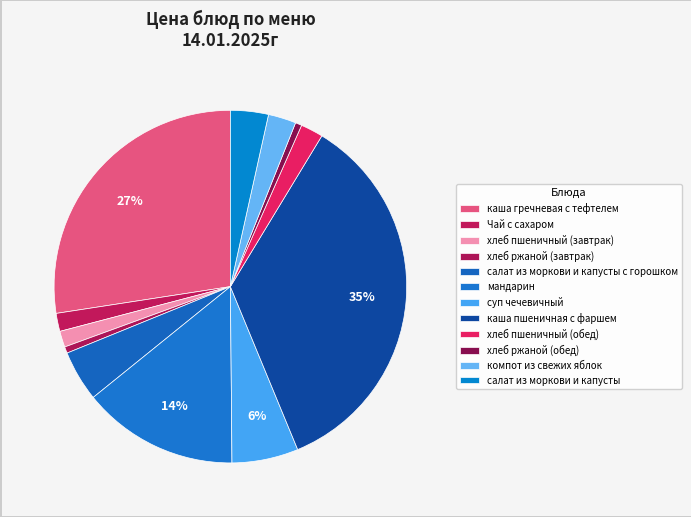

Is it true that суп чечевичный is 13% of the pie?

False